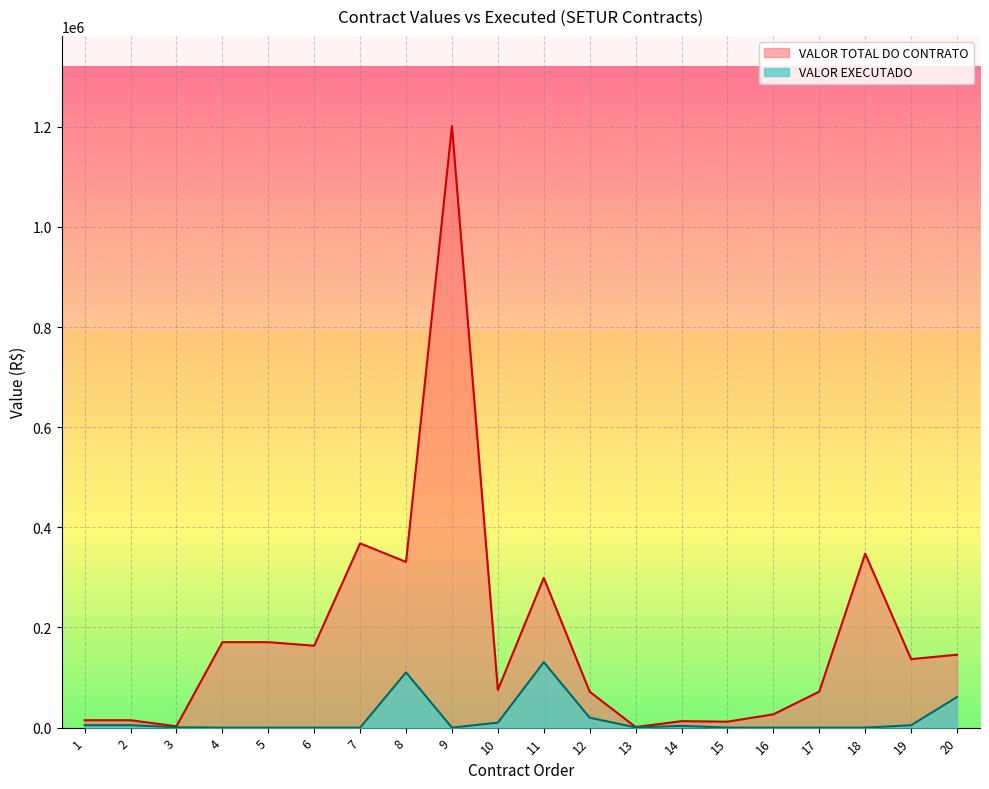

Which series changed the most between 7 and 19?

VALOR TOTAL DO CONTRATO